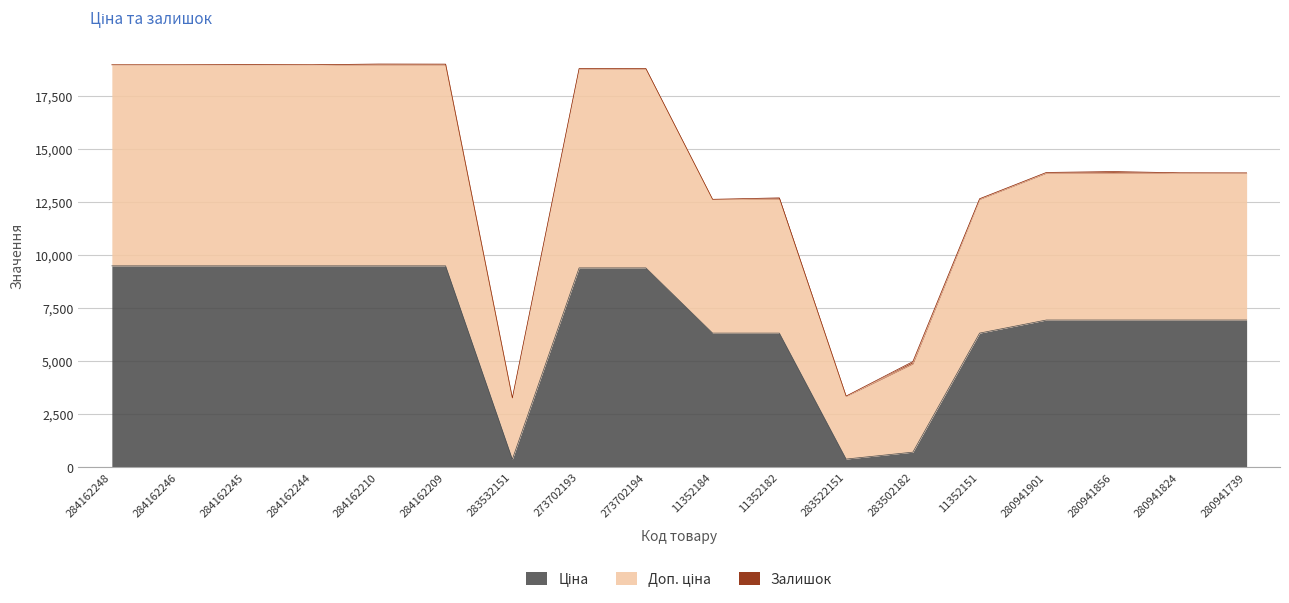

What is the label of the 3rd point from the left?

284162245